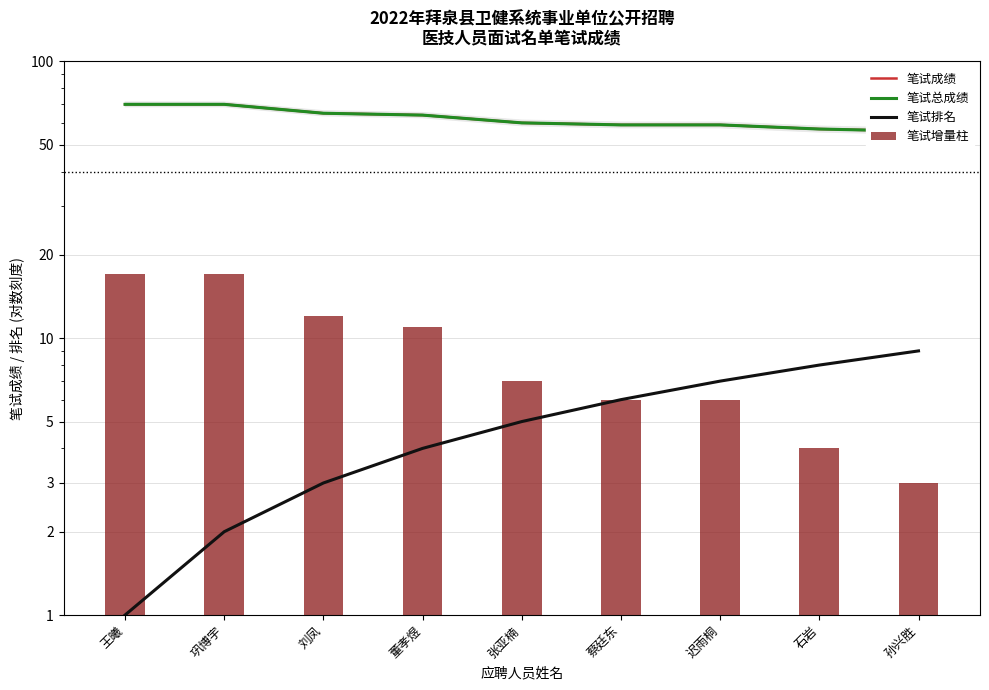

What is the label of the 1st bar from the left?

王曦